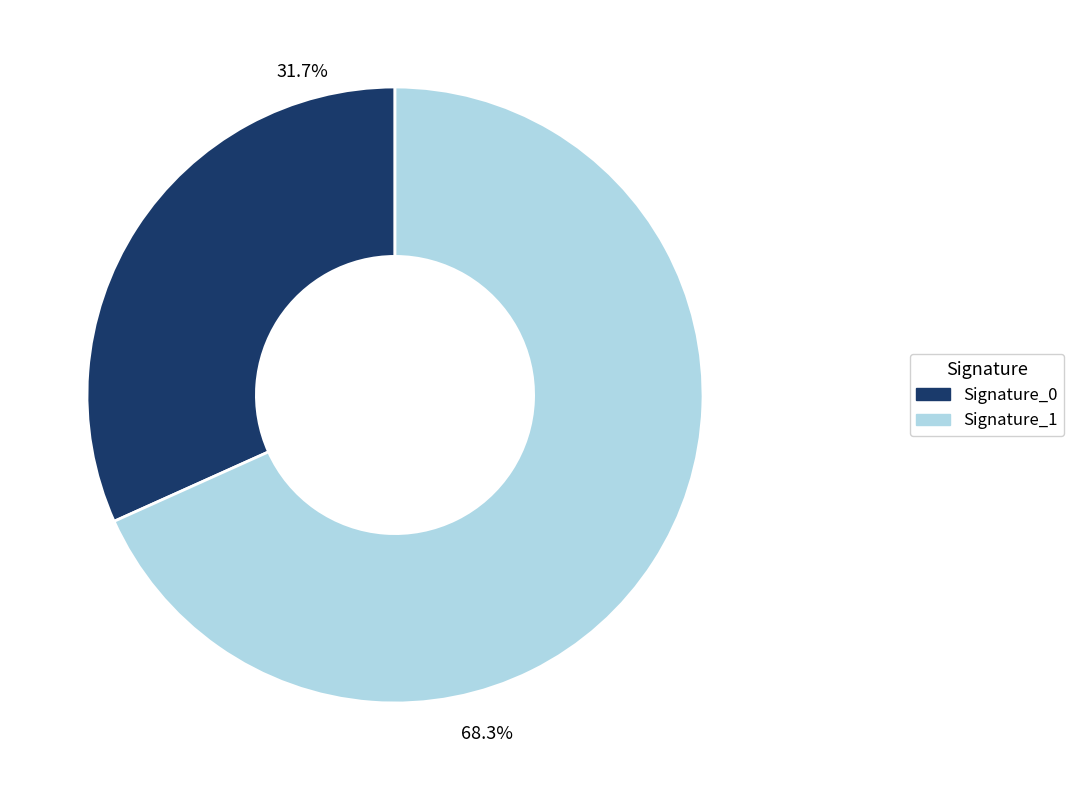

Is there a majority slice in this chart?

Yes